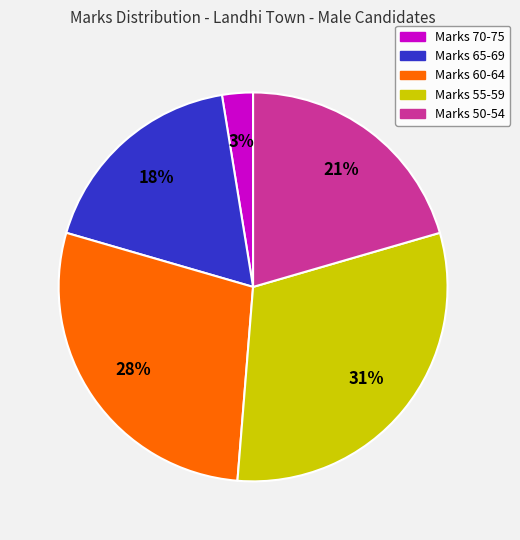

To the nearest percent, what is the difference between the largest and smallest slice percentages?

28%